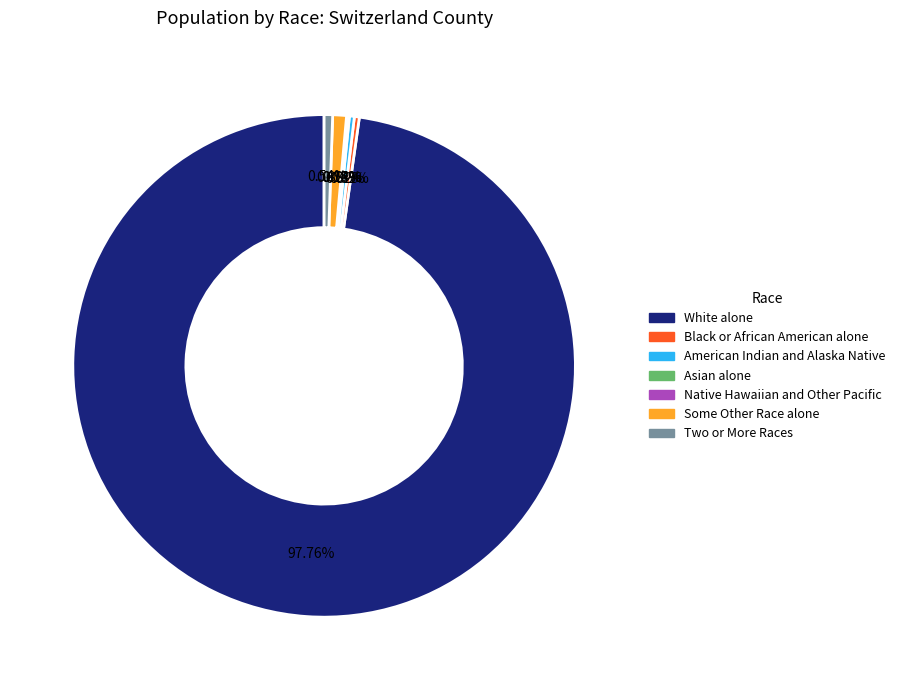

To the nearest percent, what is the difference between the largest and smallest slice percentages?

98%